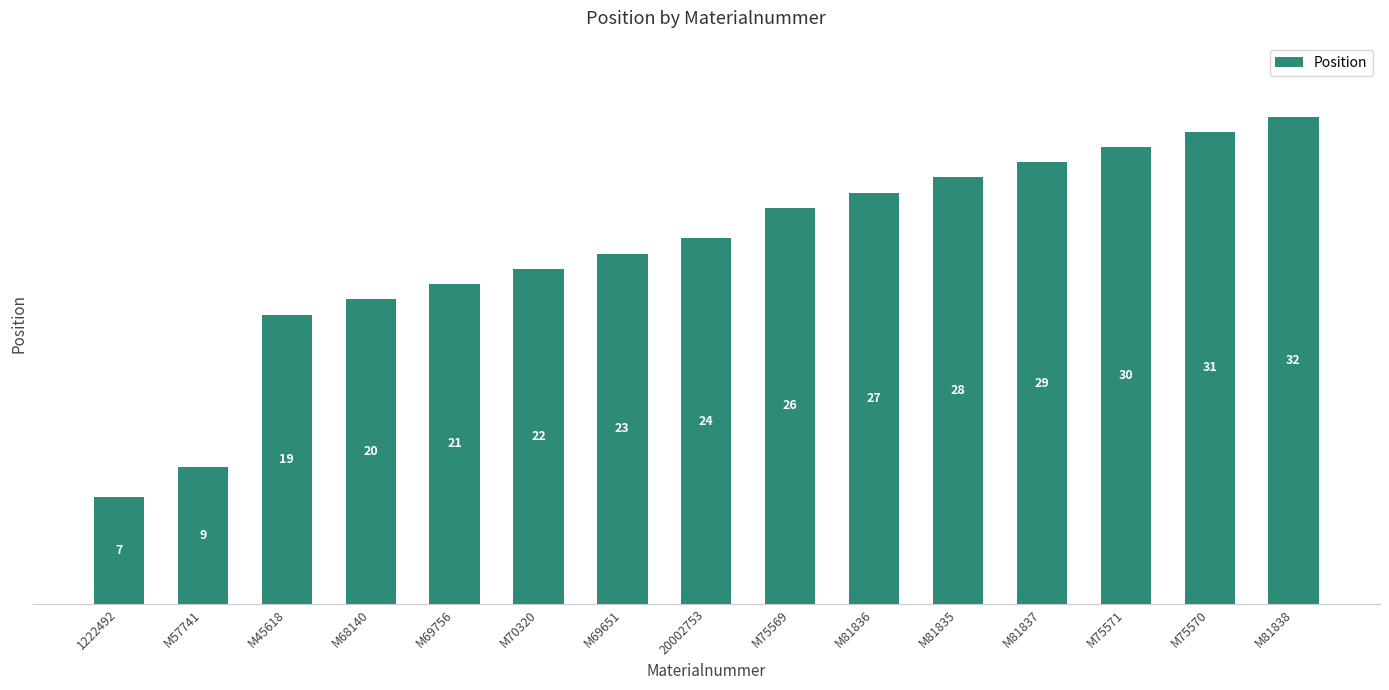

At which label is the value closest to 19?

M45618